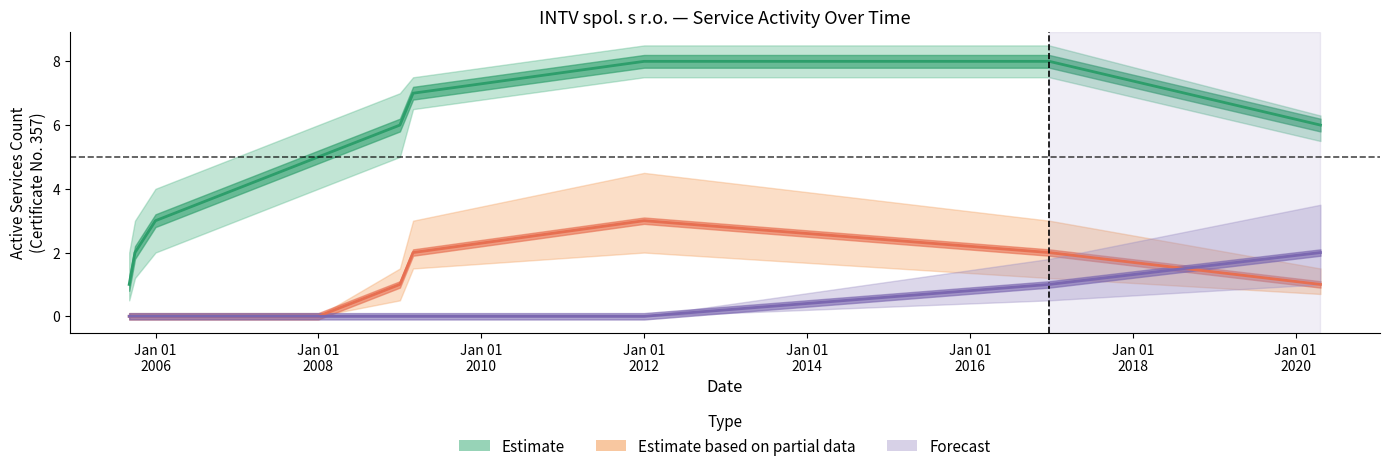

What is the highest value of the Estimate series?

8